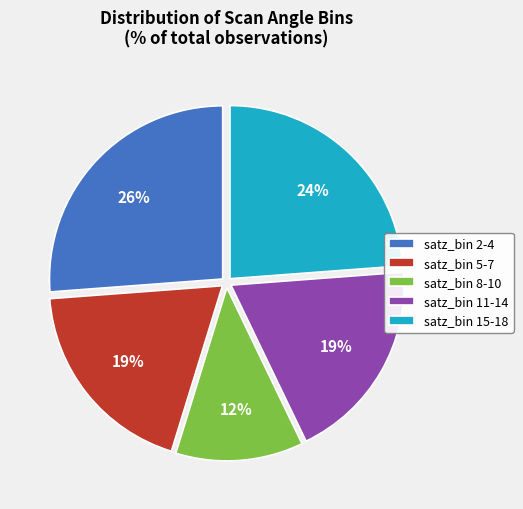

Combined, do satz_bin 8-10 and satz_bin 5-7 account for over 50%?

No